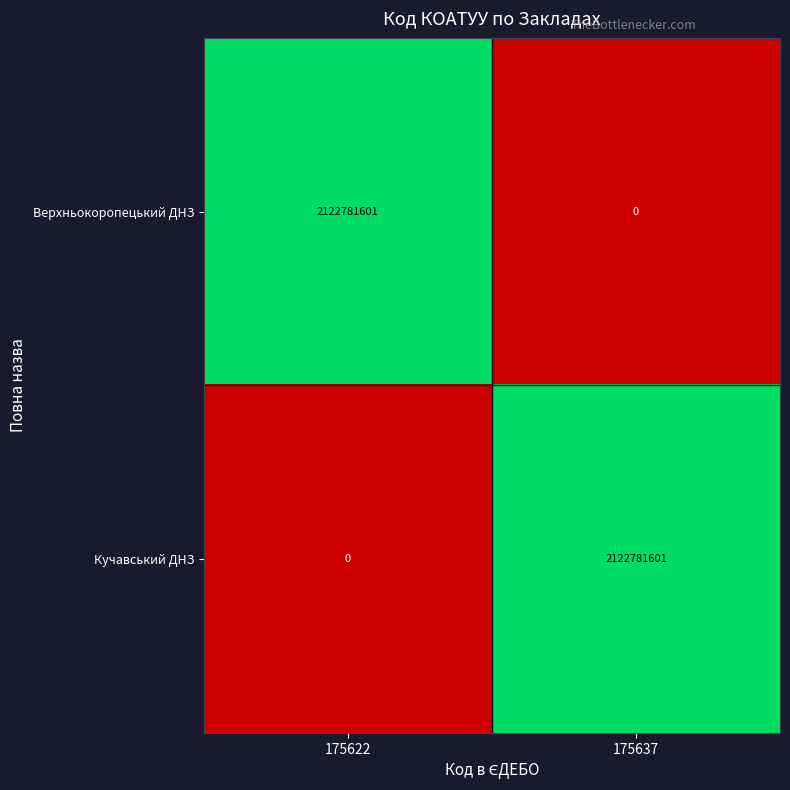

Reading left to right, transcribe all the data shown in this chart.

Верхньокоропецький ДНЗ: 175622=2122781601	175637=0
Кучавський ДНЗ: 175622=0	175637=2122781601